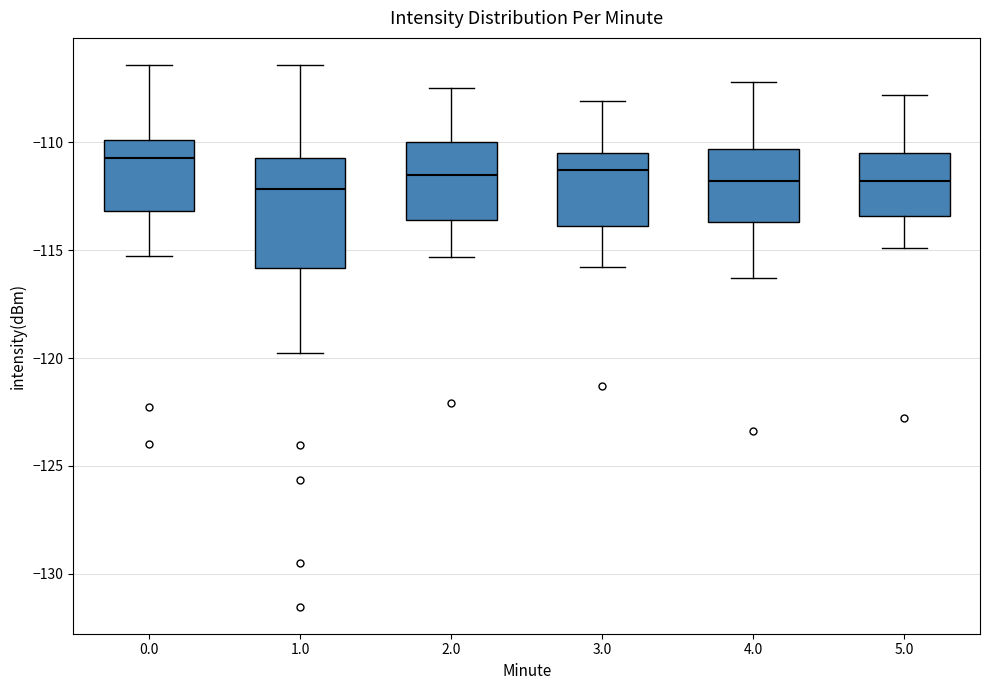

Comparing the boxes themselves (not the whiskers), which one is the tallest?

1.0